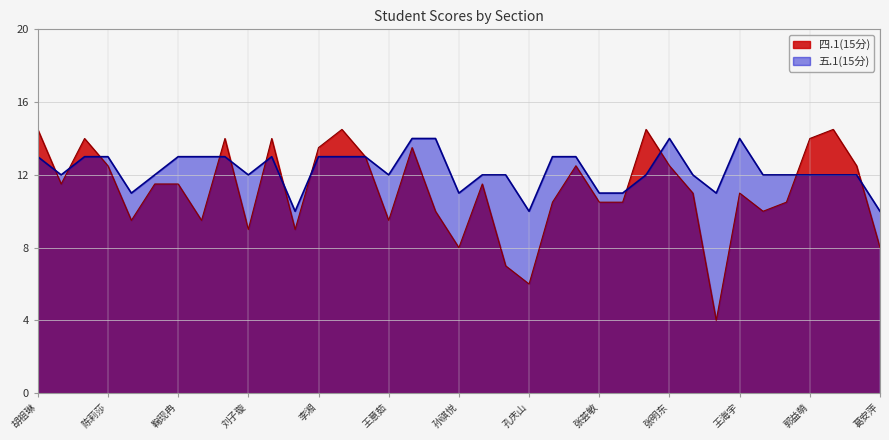

What is the maximum value for 四.1(15分)?

14.5